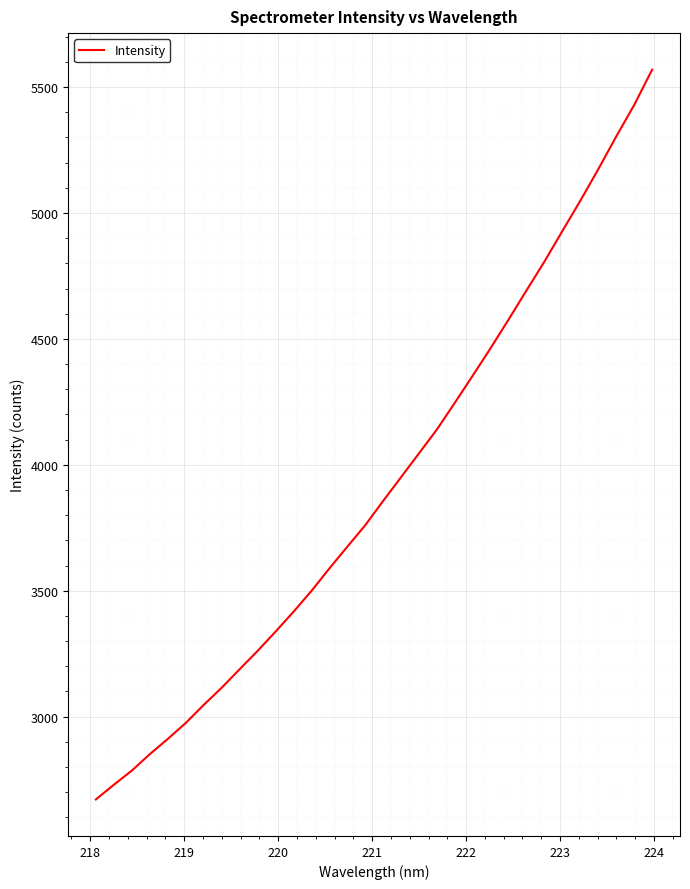

What is the greatest value displayed?

5569.2